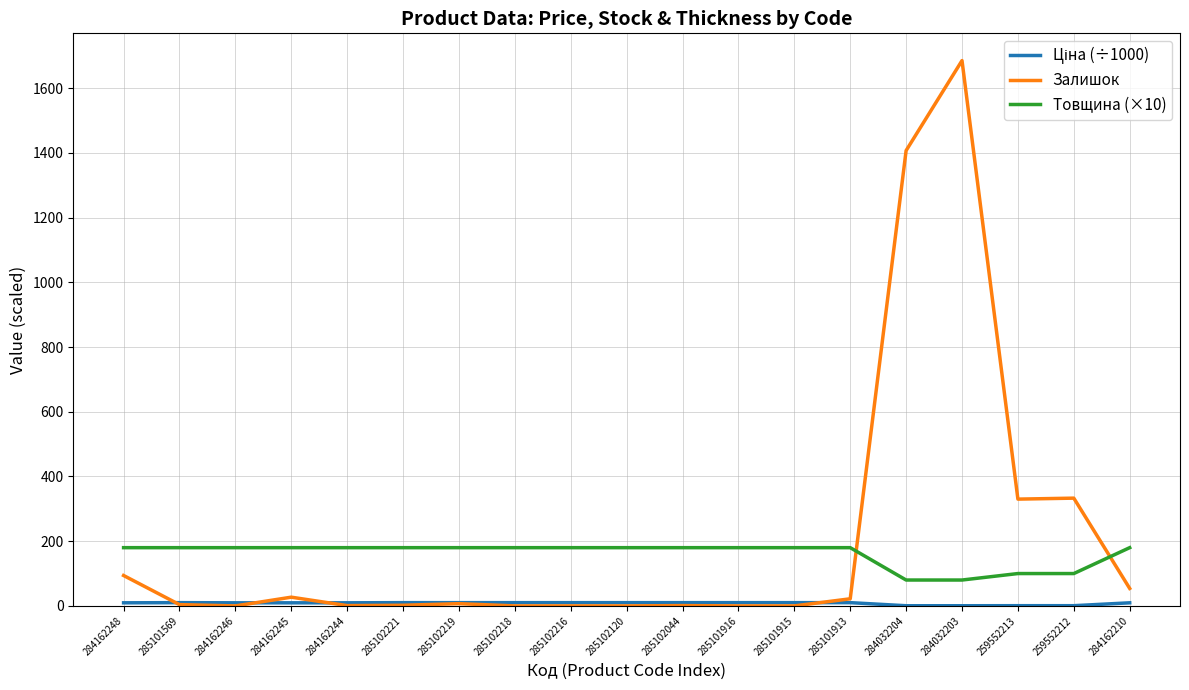

Is it true that Товщина (×10) equals 263.3 at 285102216?

False